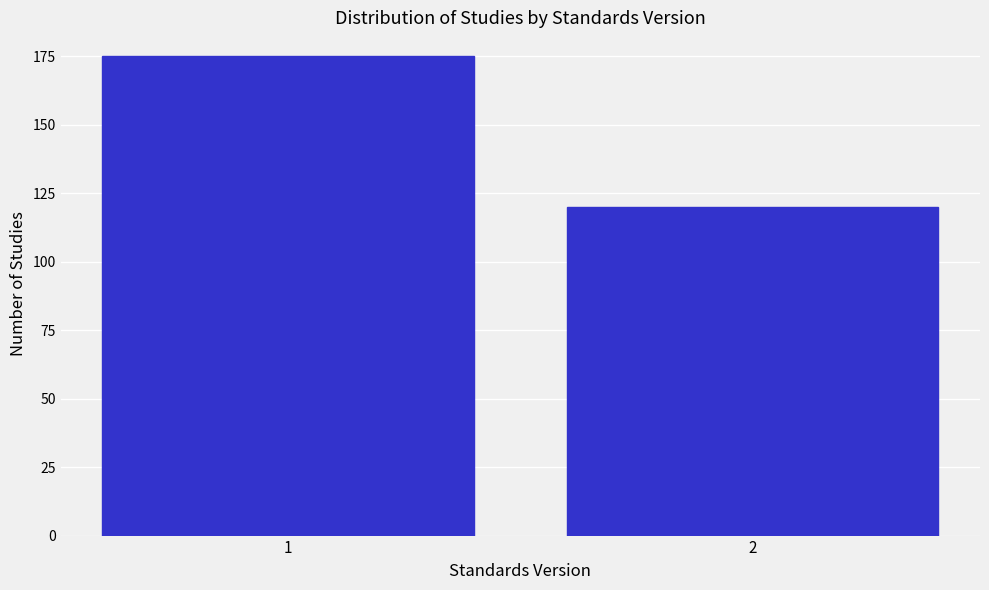

Reading right to left, extract all data points from this chart.

120	175